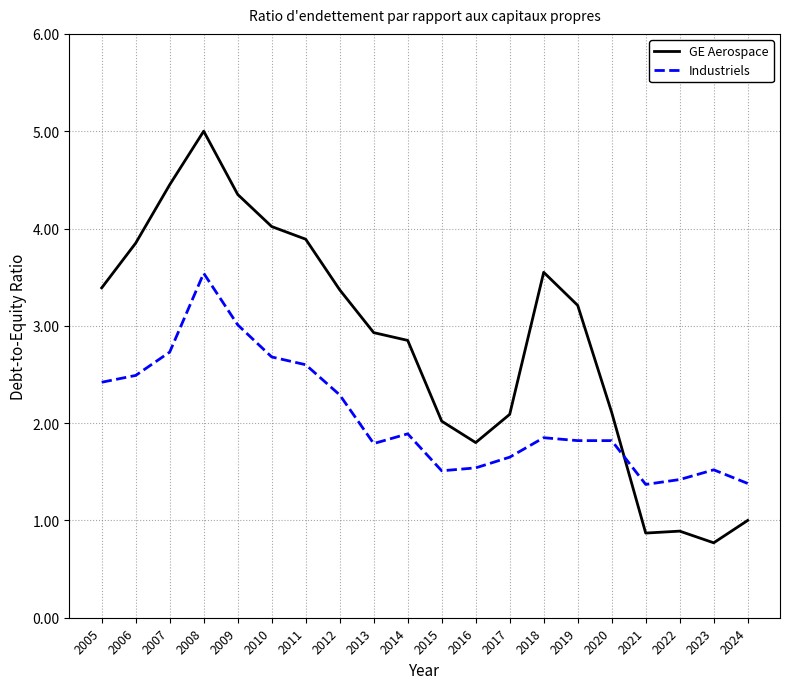

The value of Industriels at 2021 is 1.4. True or false?

True